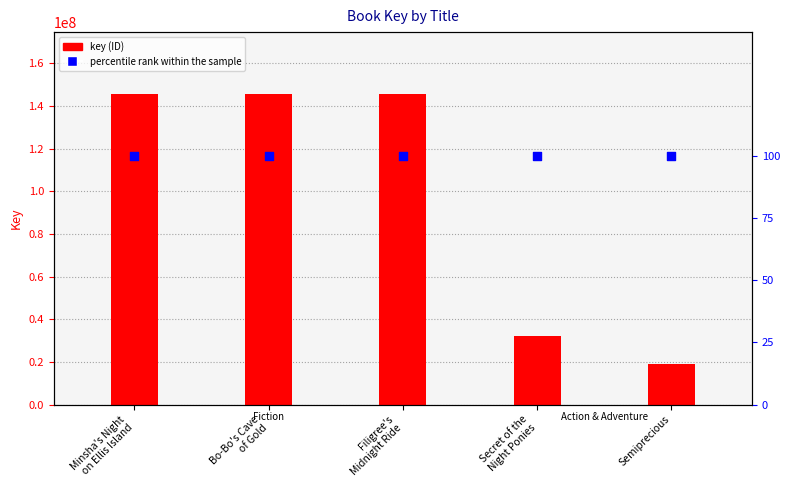

At which category is the sum across all series the highest?

Minsha's Night
on Ellis Island